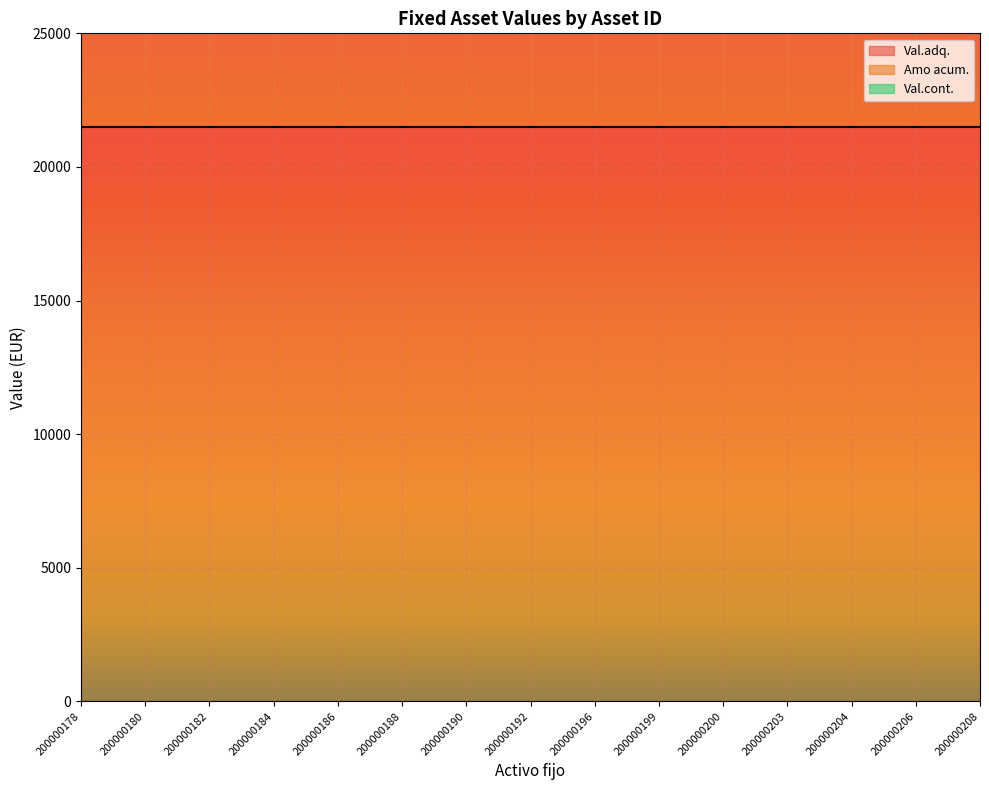

Rank the series at 200000196 from highest to lowest value.

Val.adq., Val.cont., Amo acum.